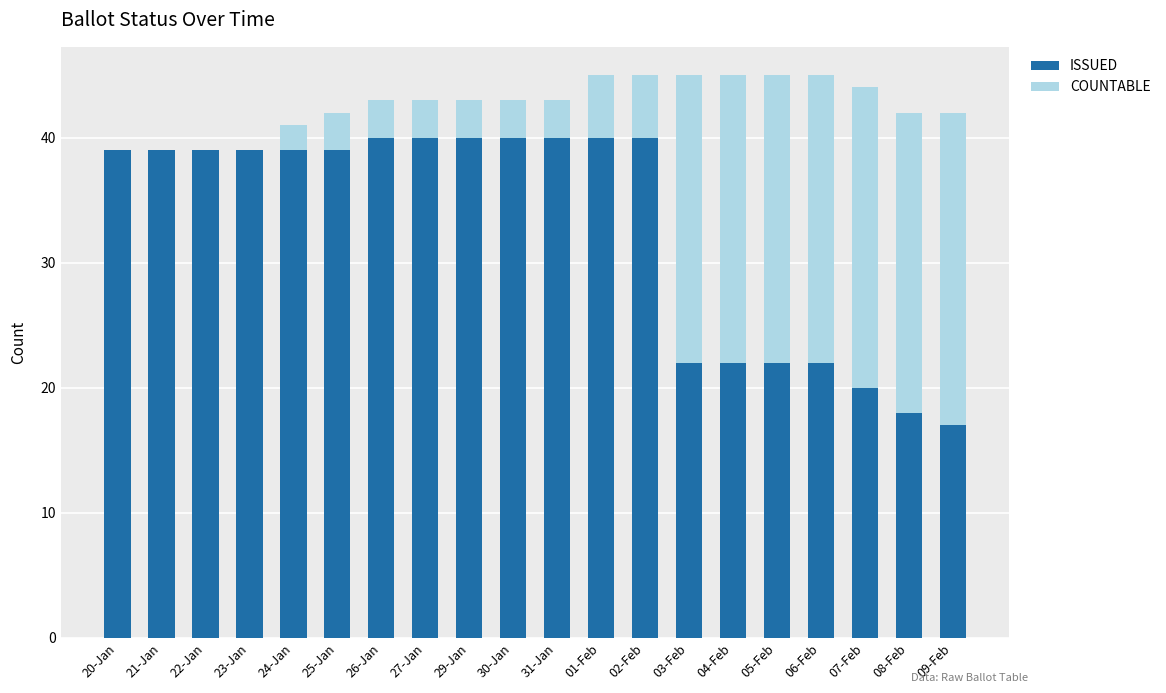

The ISSUED series shows 64 at 31-Jan. True or false?

False